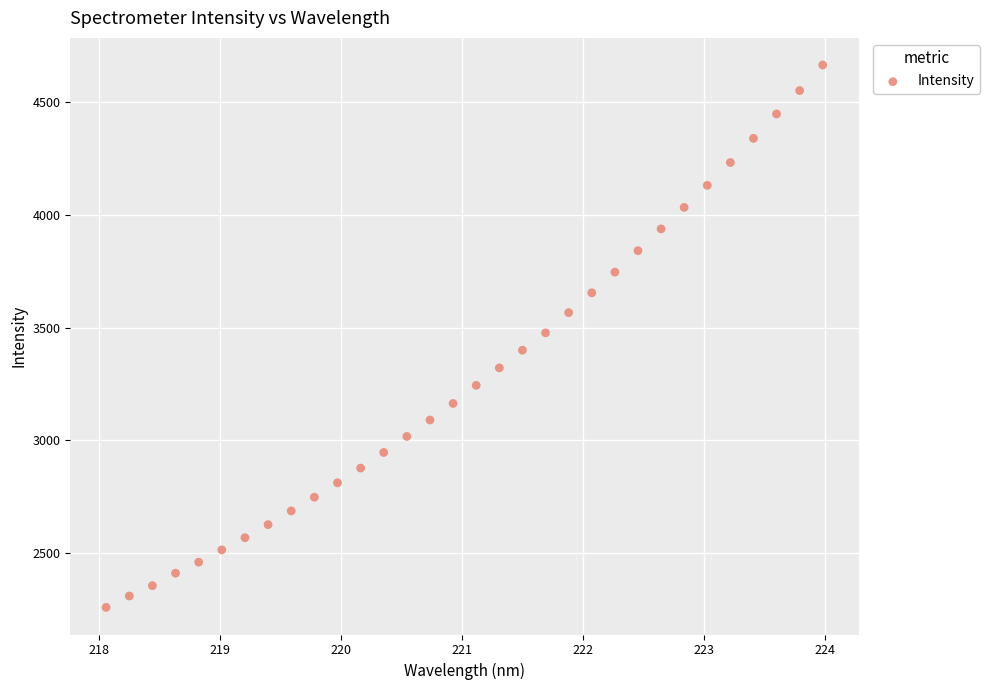

What is the range of Y values (max minus min)?

2406.1